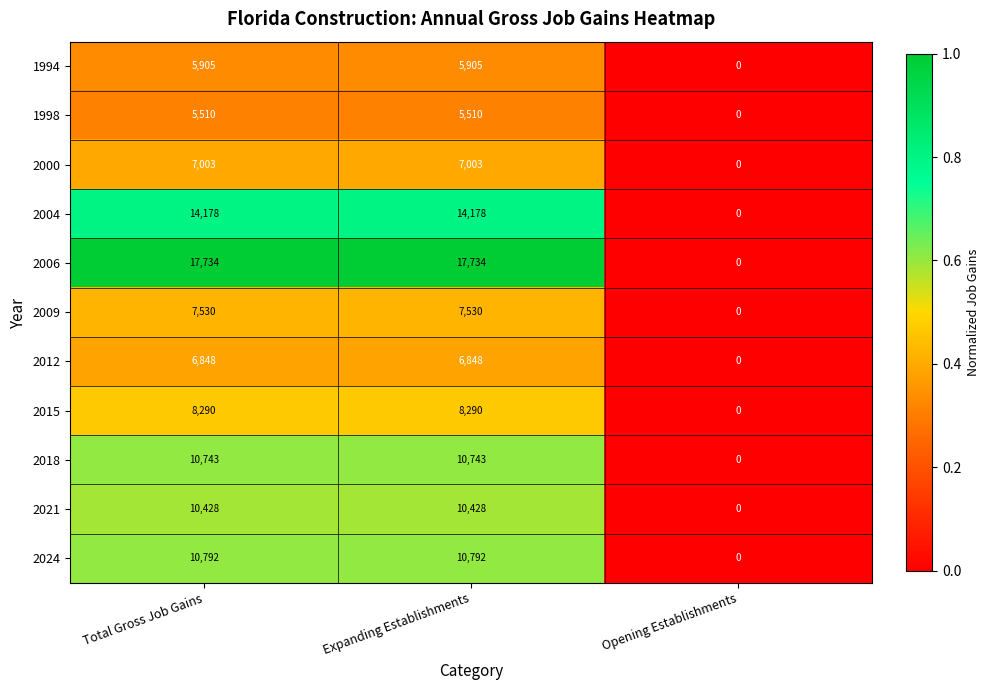

Which series has the widest spread of values?

2006